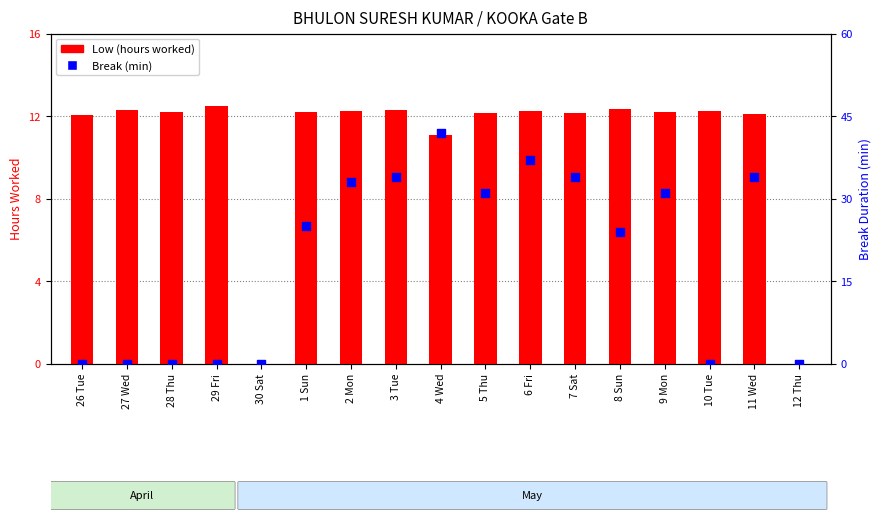

At which category is the sum across all series the highest?

4 Wed